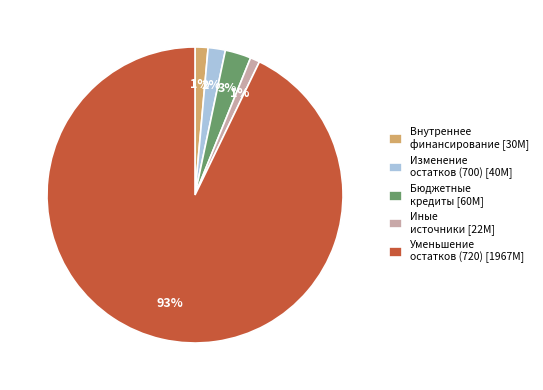

To the nearest percent, what portion does Иные источники [22M] represent?

1%